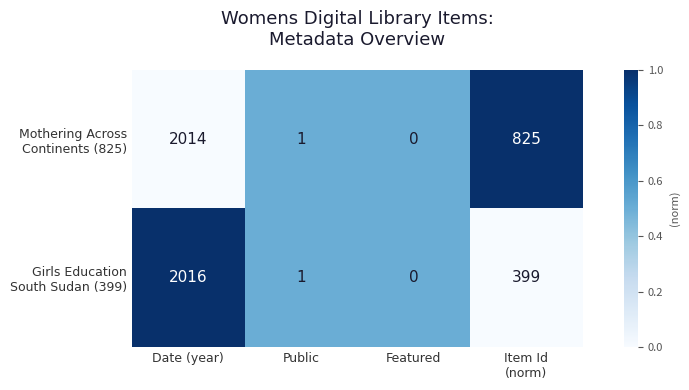

At which category does the chart reach its peak across all series?

Date (year)